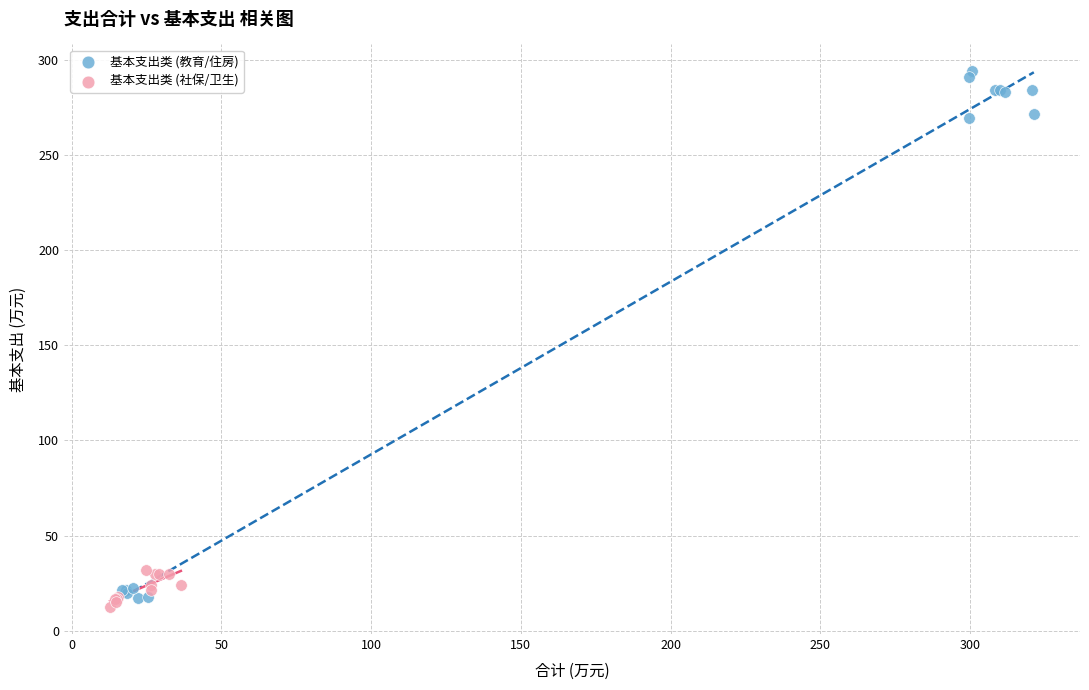

Which series reaches the minimum Y coordinate?

基本支出类 (社保/卫生)